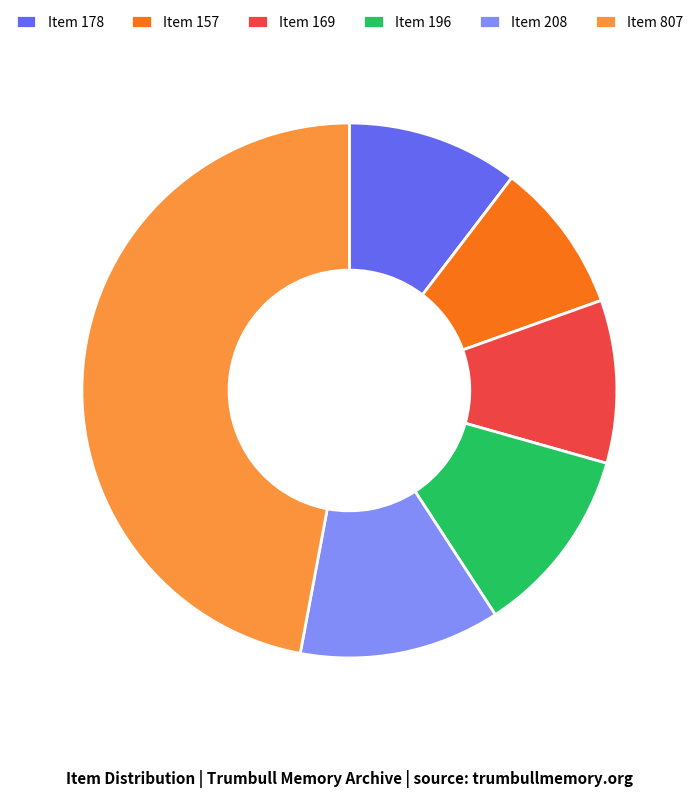

Rank the categories by value from highest to lowest.

Item 807, Item 208, Item 196, Item 178, Item 169, Item 157